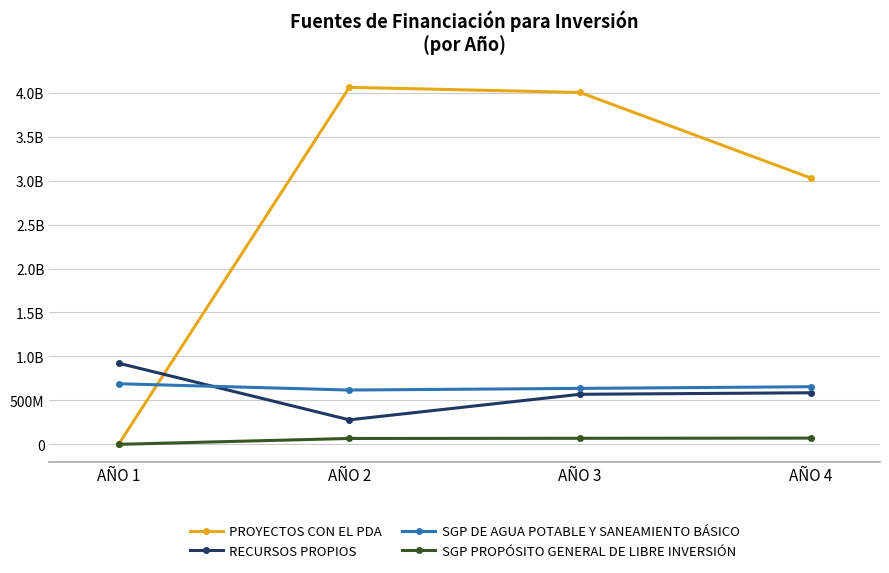

Reading right to left, extract all data points from this chart.

PROYECTOS CON EL PDA: 3029572805	4003143500	4061450000	0
RECURSOS PROPIOS: 586575854	569491120	278924000	923248658
SGP DE AGUA POTABLE Y SANEAMIENTO BÁSICO: 655498971	636406768	617680648	689411467
SGP PROPÓSITO GENERAL DE LIBRE INVERSIÓN: 71027255	68958500	66950000	0